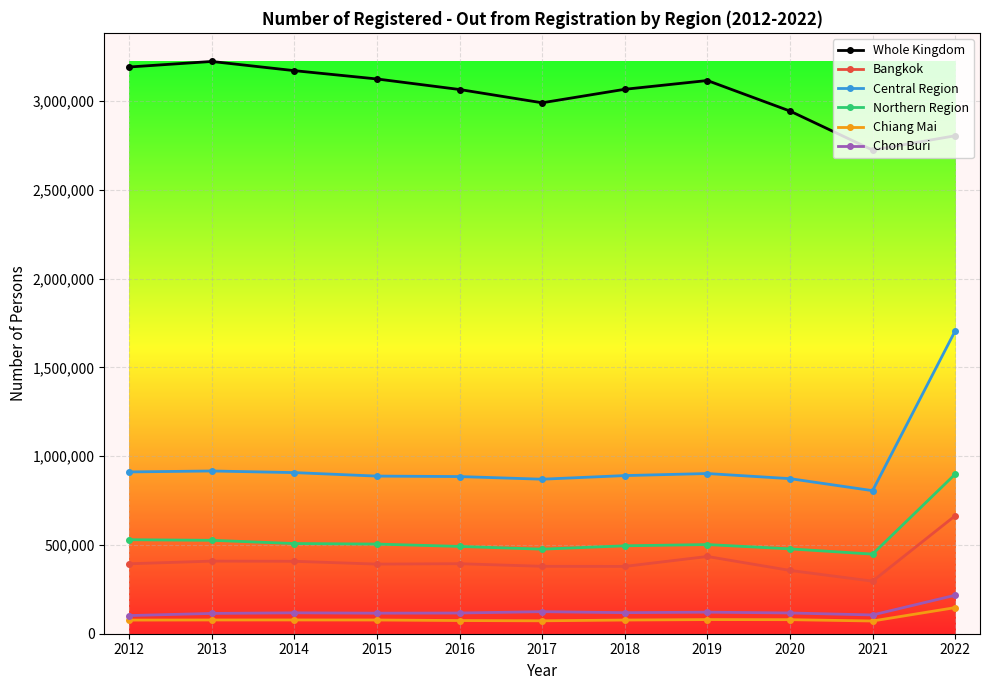

Which series has the largest range (max minus min)?

Central Region